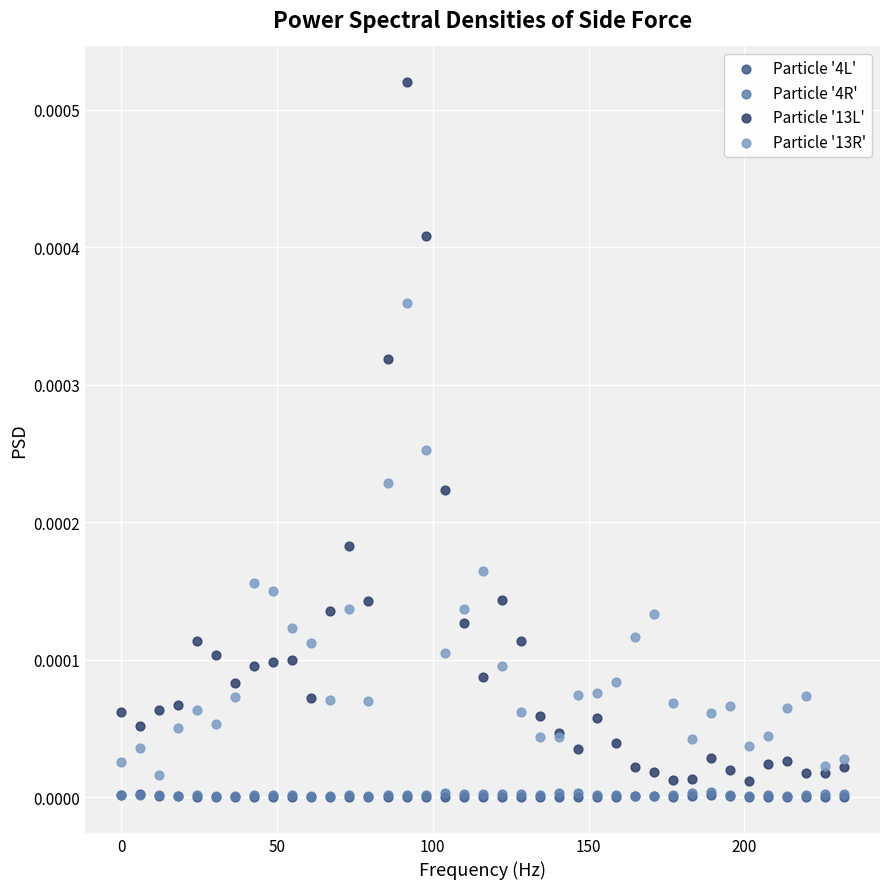

What are all the series names shown in the legend?

Particle '4L', Particle '4R', Particle '13L', Particle '13R'